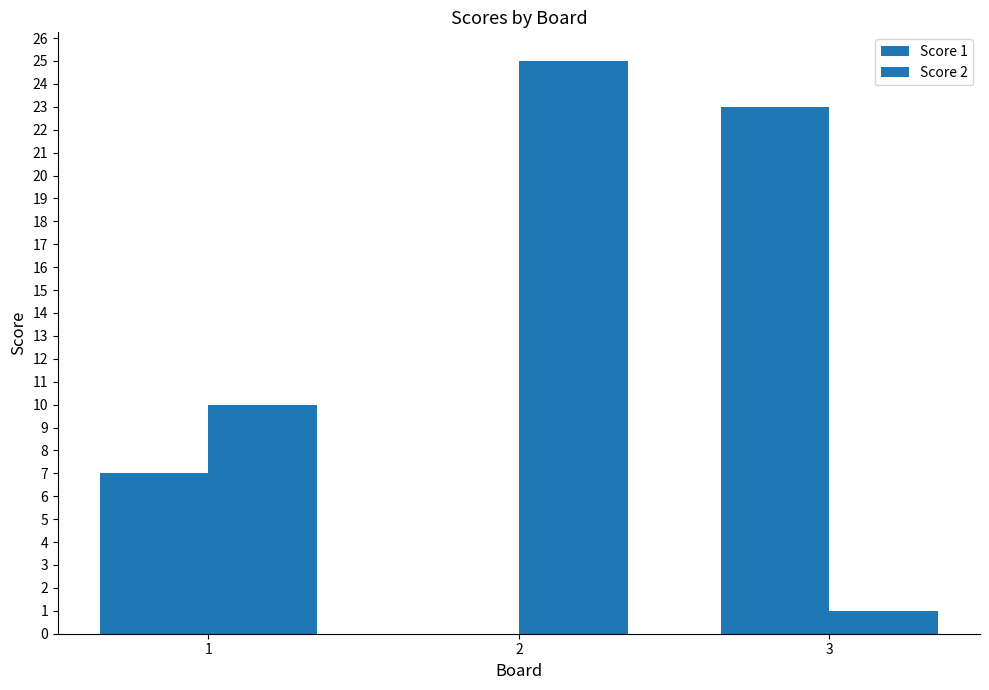

Reading left to right, extract all data points from this chart.

Score 1: 7	0	23
Score 2: 10	25	1